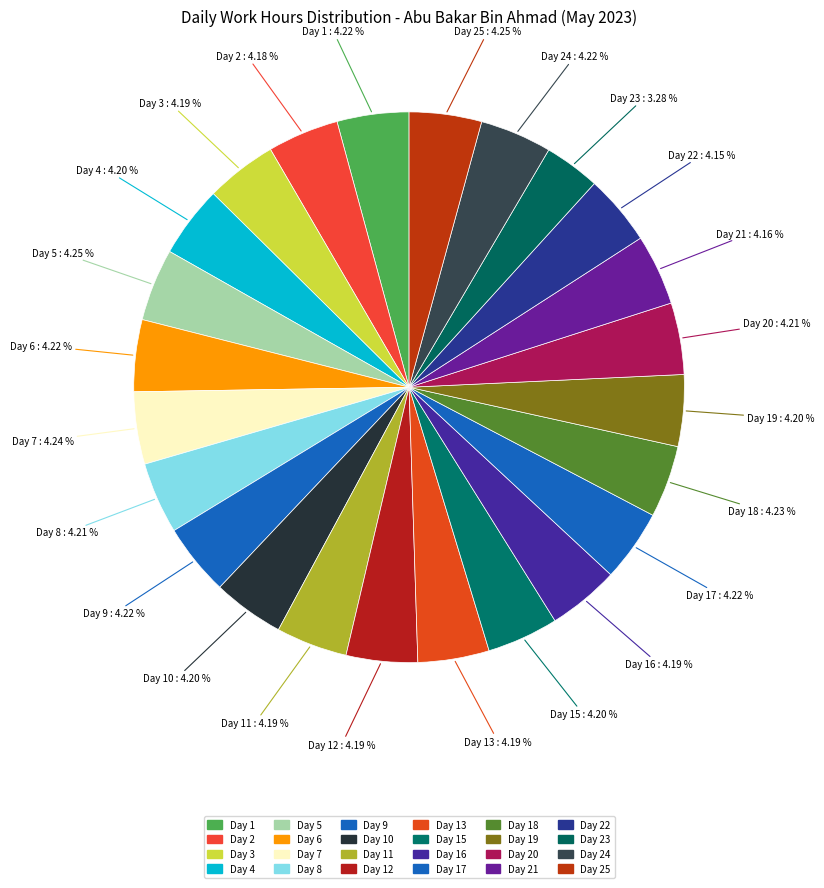

How many slices are in this pie chart?

24